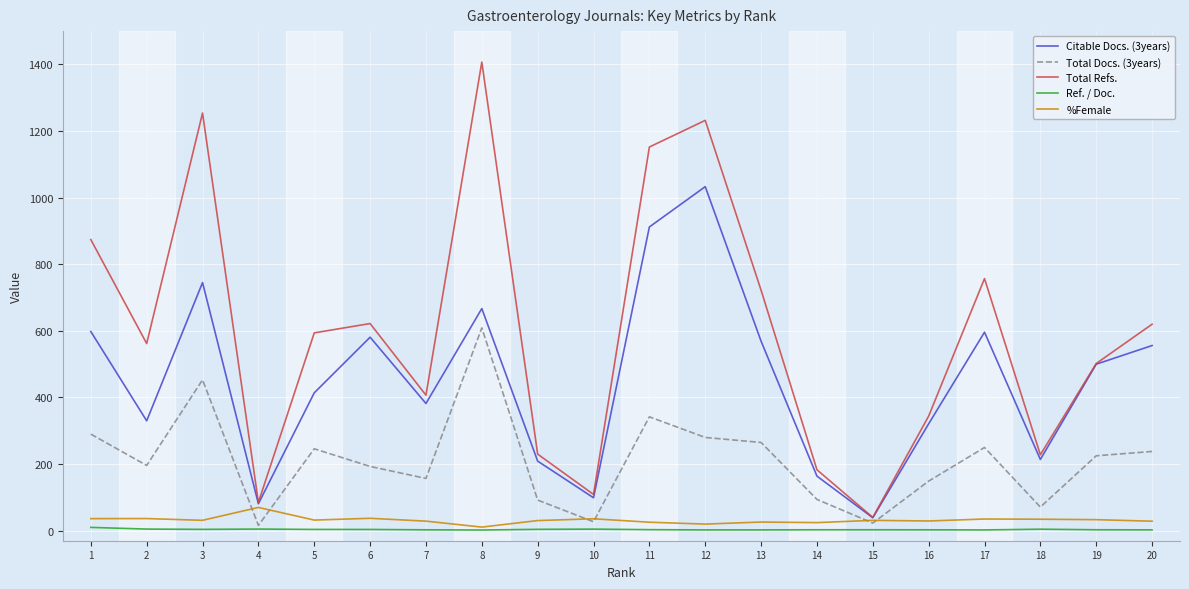

How many lines are shown in the chart?

5